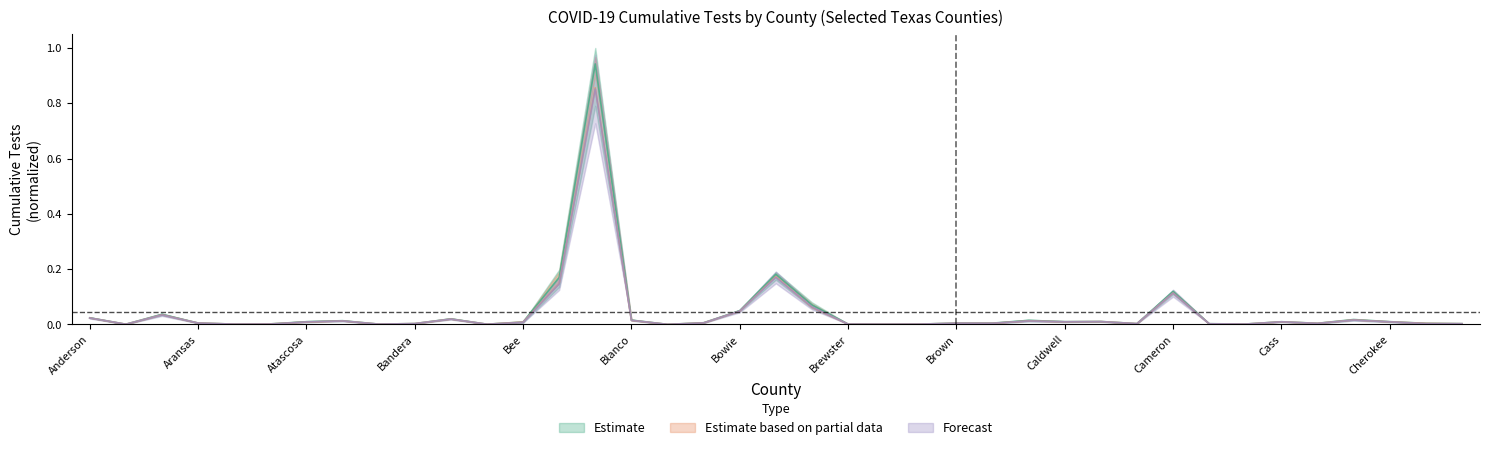

At which category is the sum across all series the highest?

Bexar